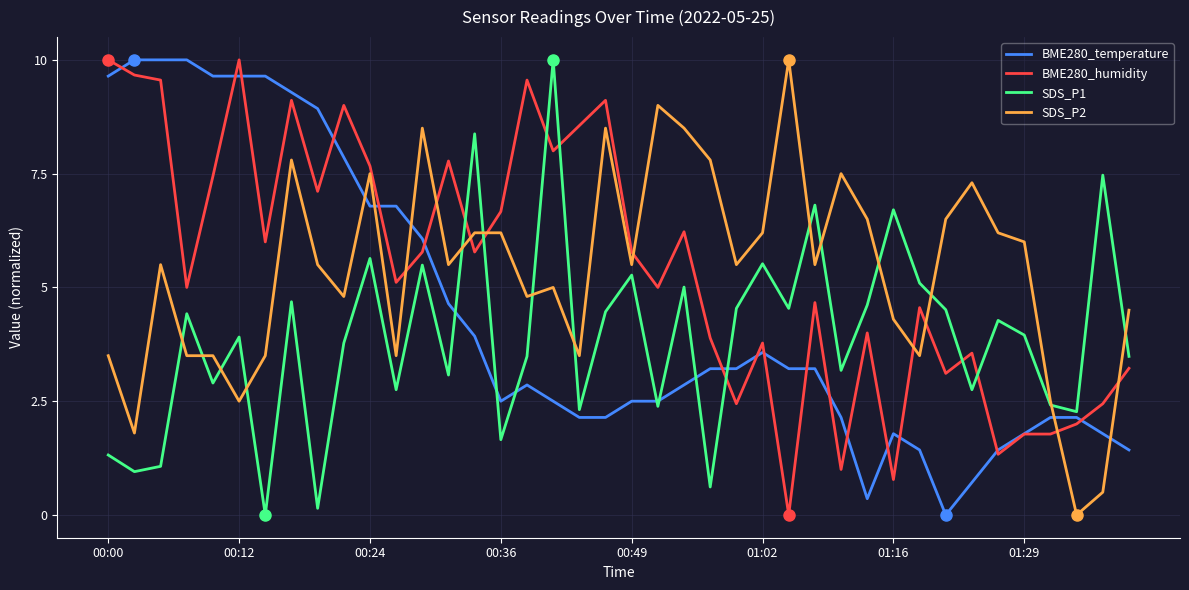

After their last crossing, which series has the higher values: SDS_P1 or BME280_temperature?

SDS_P1